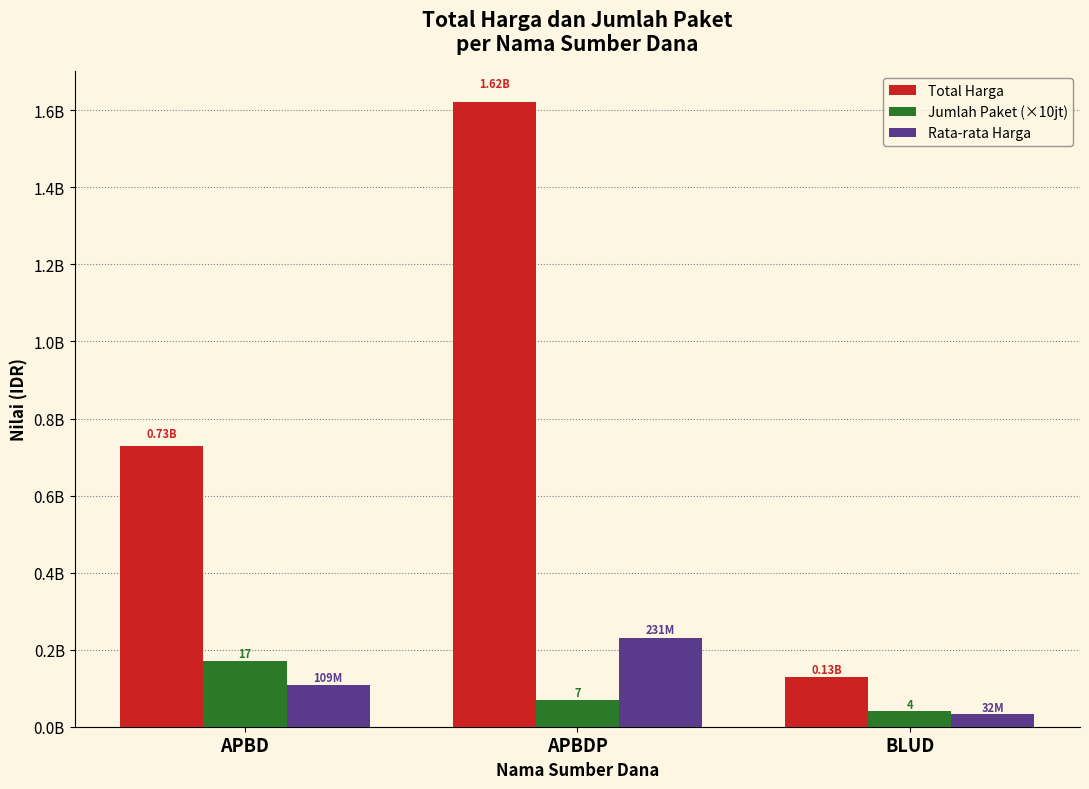

What are all the series names shown in the legend?

Total Harga, Jumlah Paket (×10jt), Rata-rata Harga